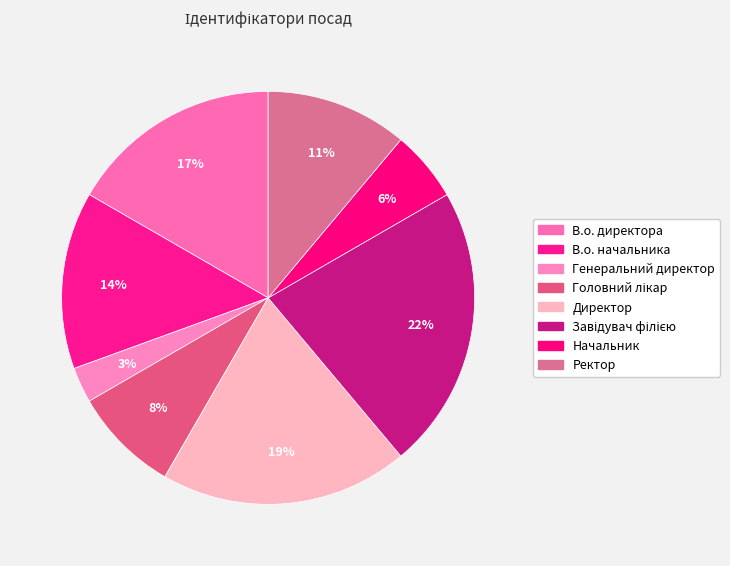

Is it true that Директор is 19% of the pie?

True